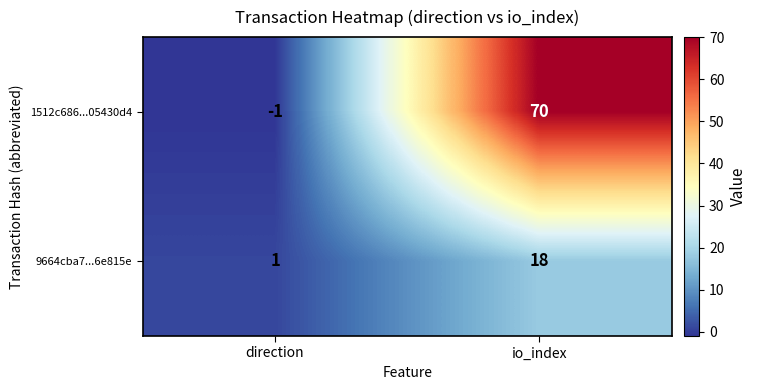

What is the difference between the maximum and minimum values in the 1512c686...05430d4 series?

71